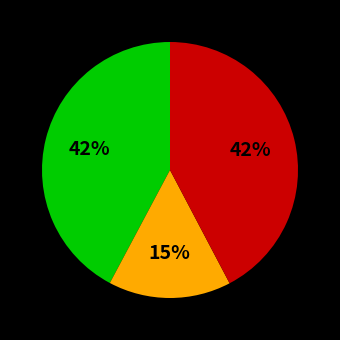

To the nearest percent, what is the average slice percentage?

33%